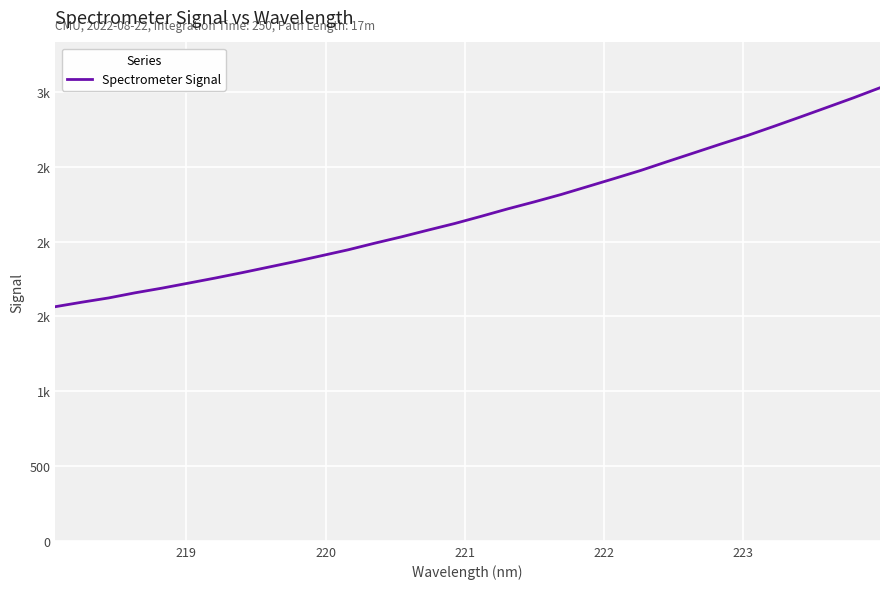

Does the chart have visible grid lines?

Yes